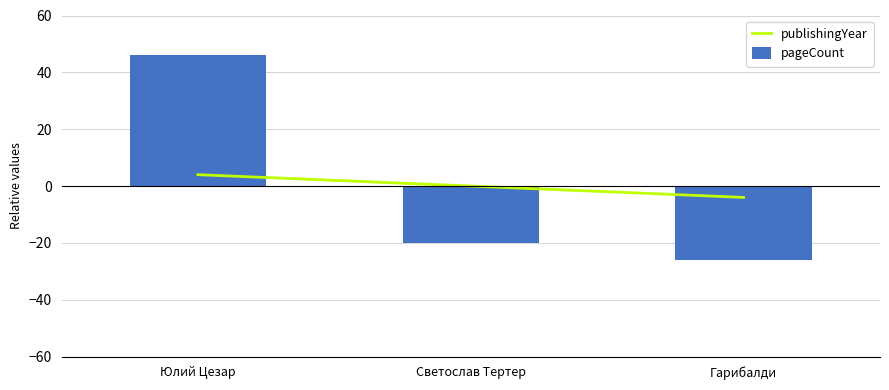

Rank the series by their maximum value, from highest to lowest.

pageCount, publishingYear